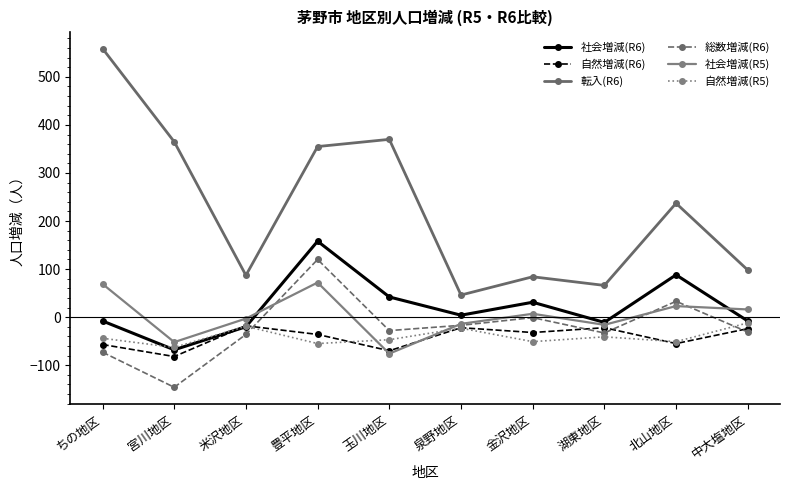

Between which two adjacent categories do 社会増減(R6) and 社会増減(R5) first intersect?

米沢地区 and 豊平地区